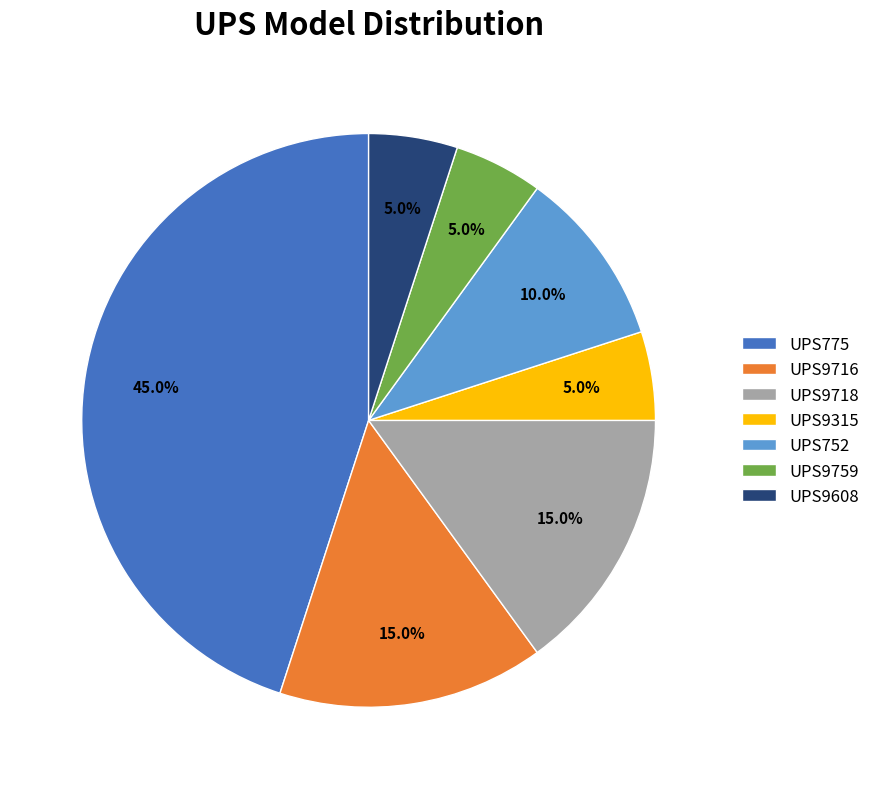

To the nearest percent, what is the difference between the UPS752 and UPS775 slice percentages?

35%